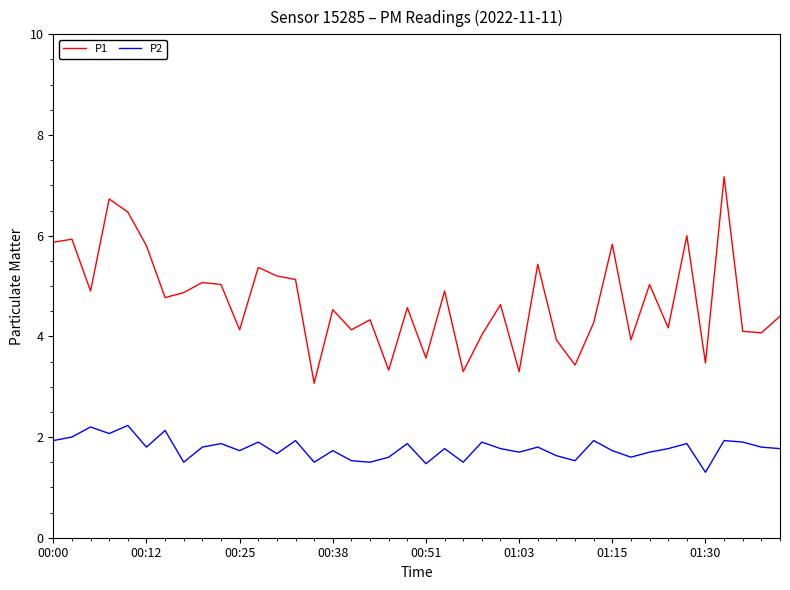

Rank the series by their average value, from lowest to highest.

P2, P1